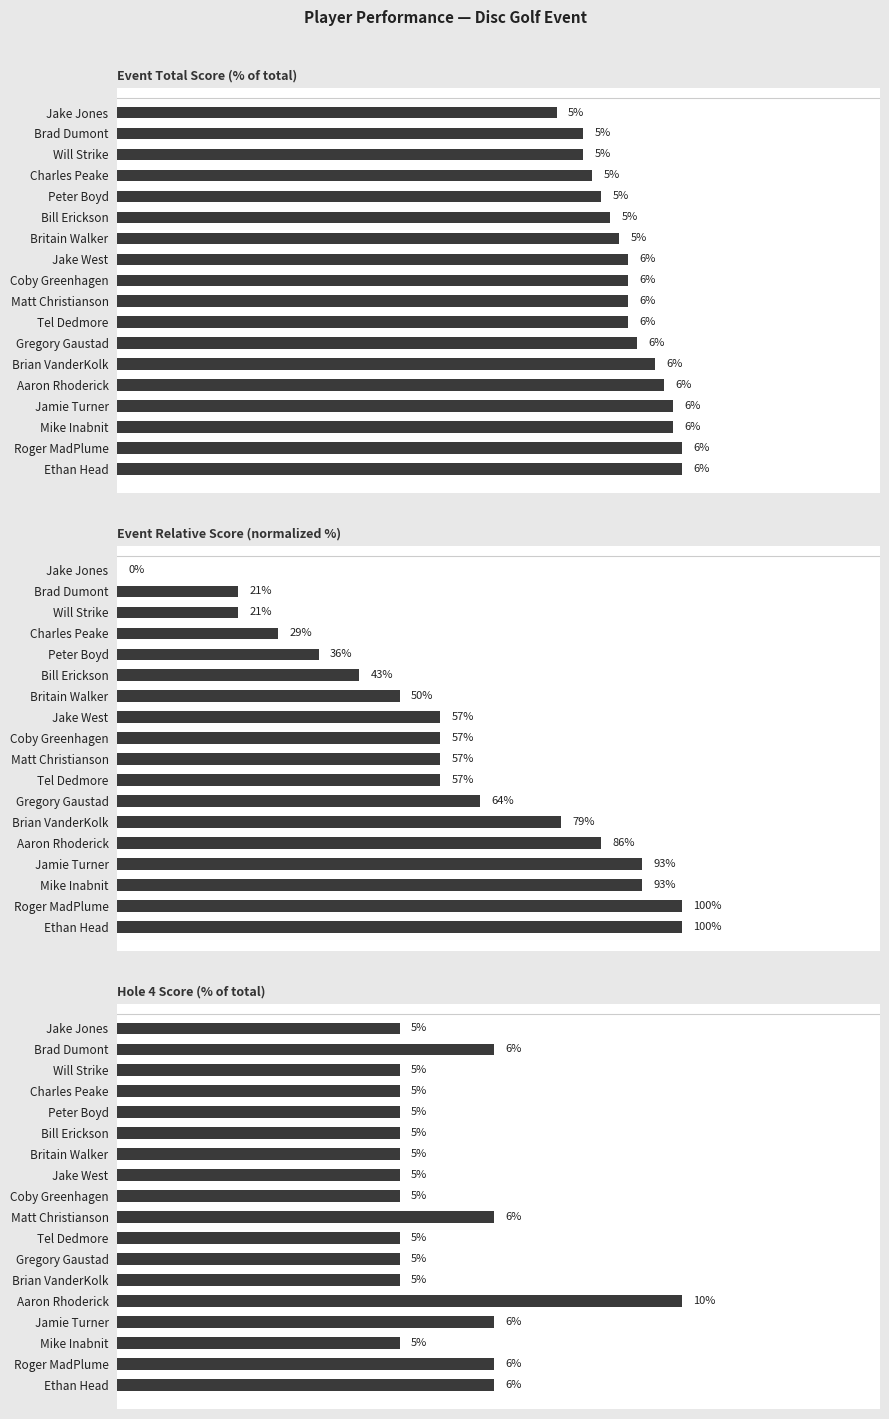

How many series are shown in this chart?

3